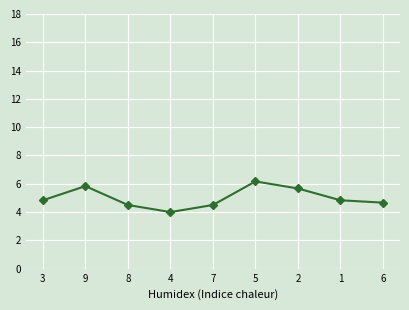

What is the greatest value displayed?

6.2